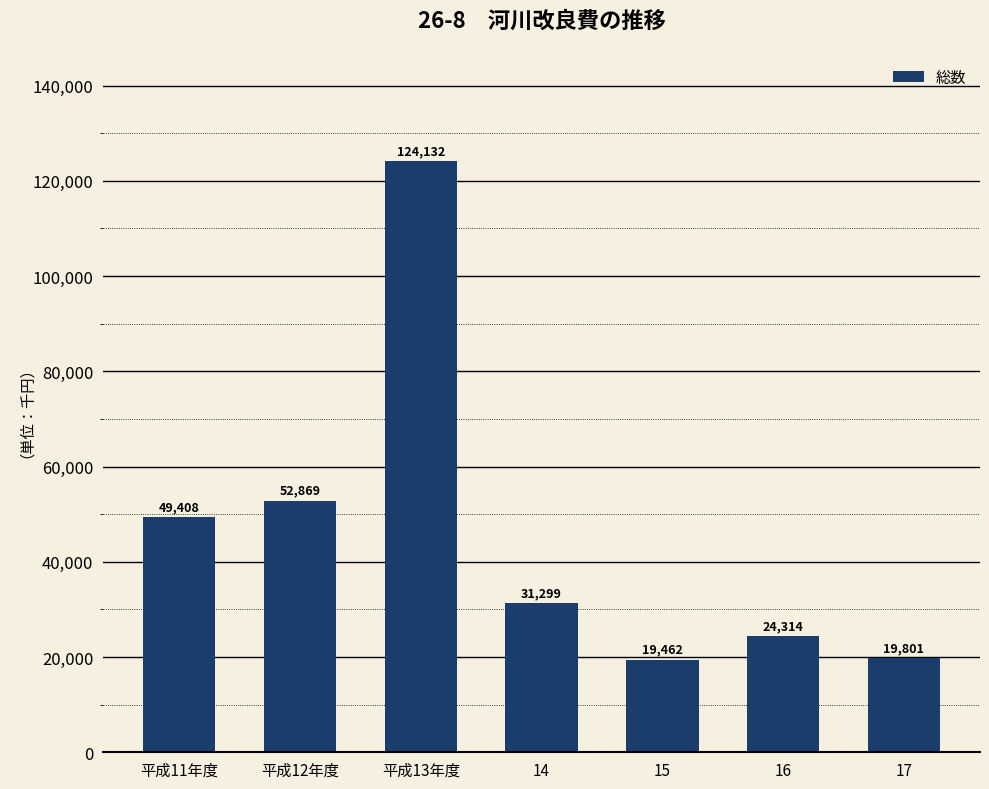

Reading left to right, what are all the values shown in this chart?

49408	52869	124132	31299	19462	24314	19801